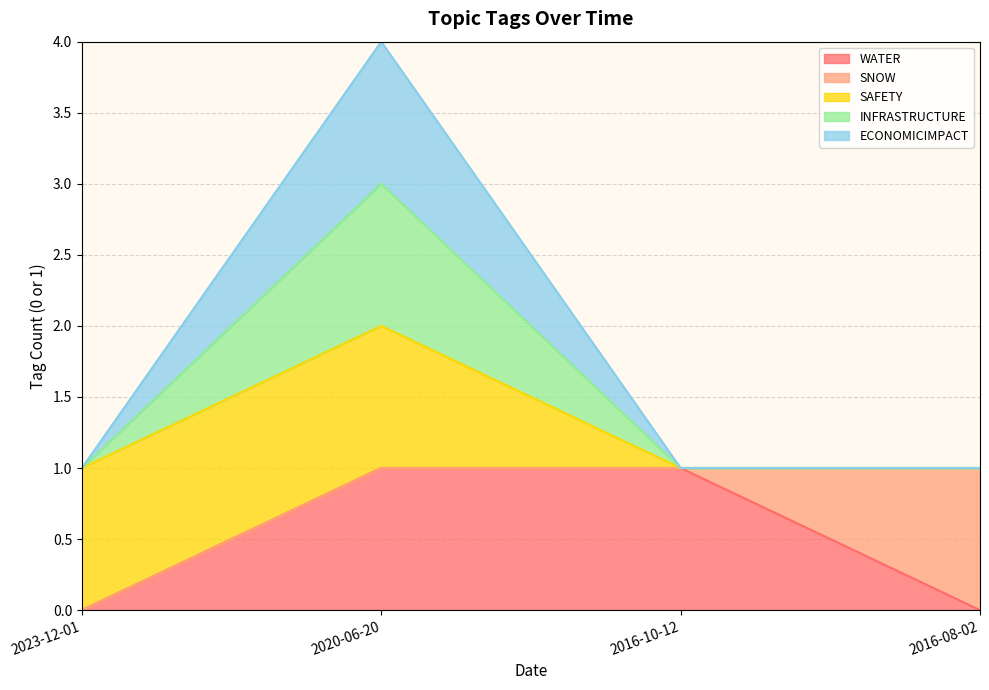

True or false: INFRASTRUCTURE and ECONOMICIMPACT cross at least once.

False